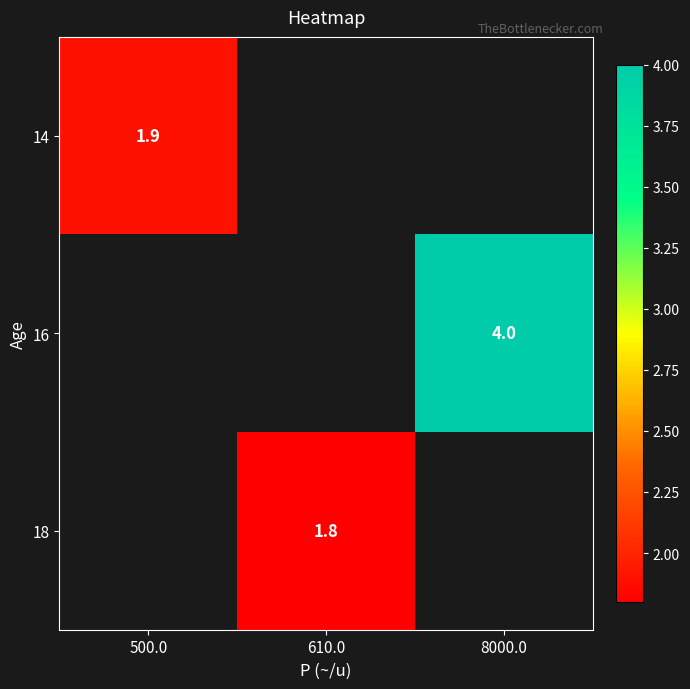

True or false: 16 has a value of 4.0 at 8000.0.

True